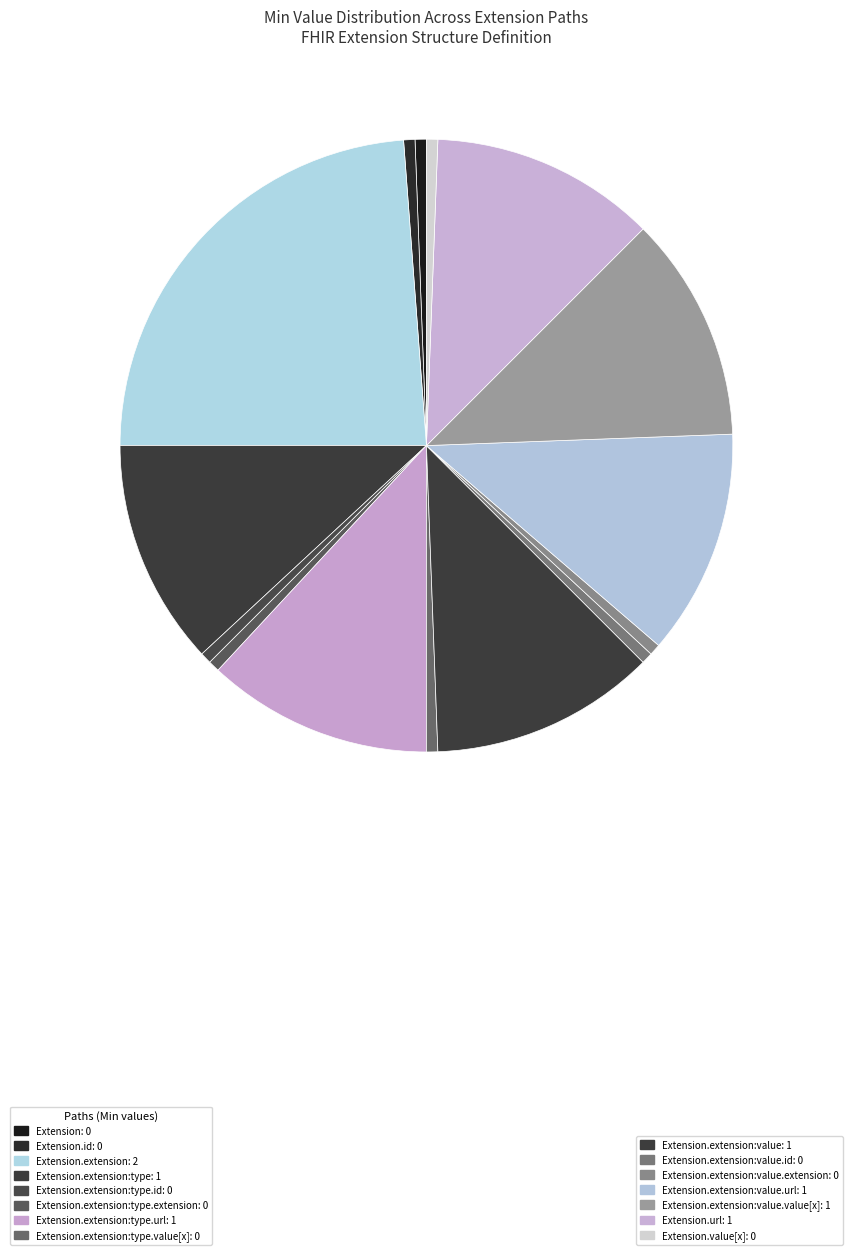

How many segments does this pie chart have?

15